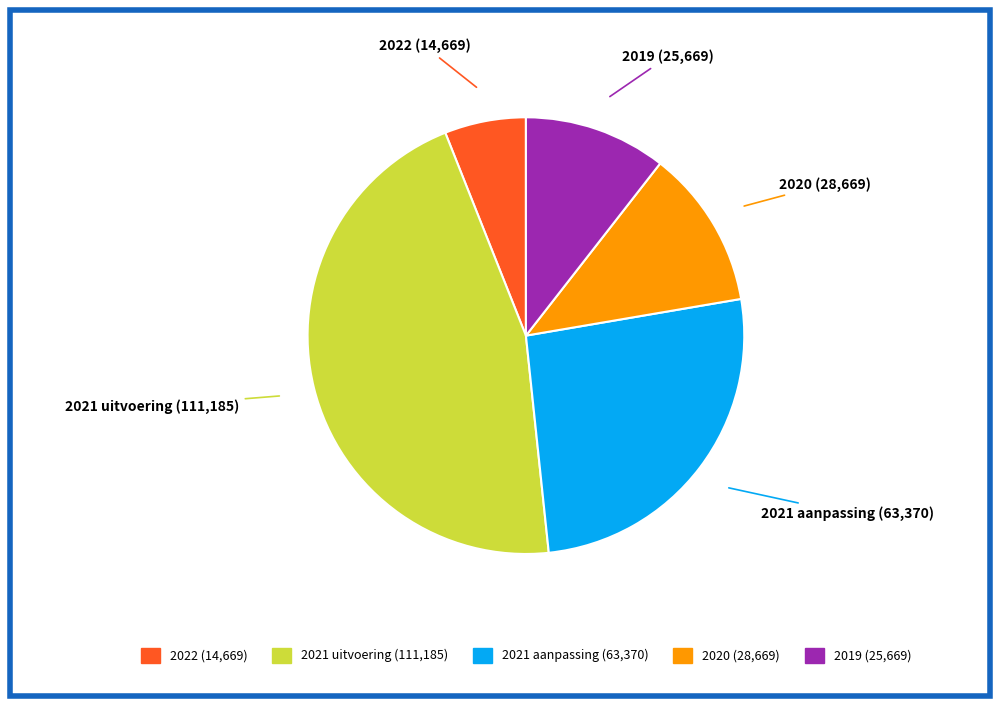

Is there a majority slice in this chart?

No